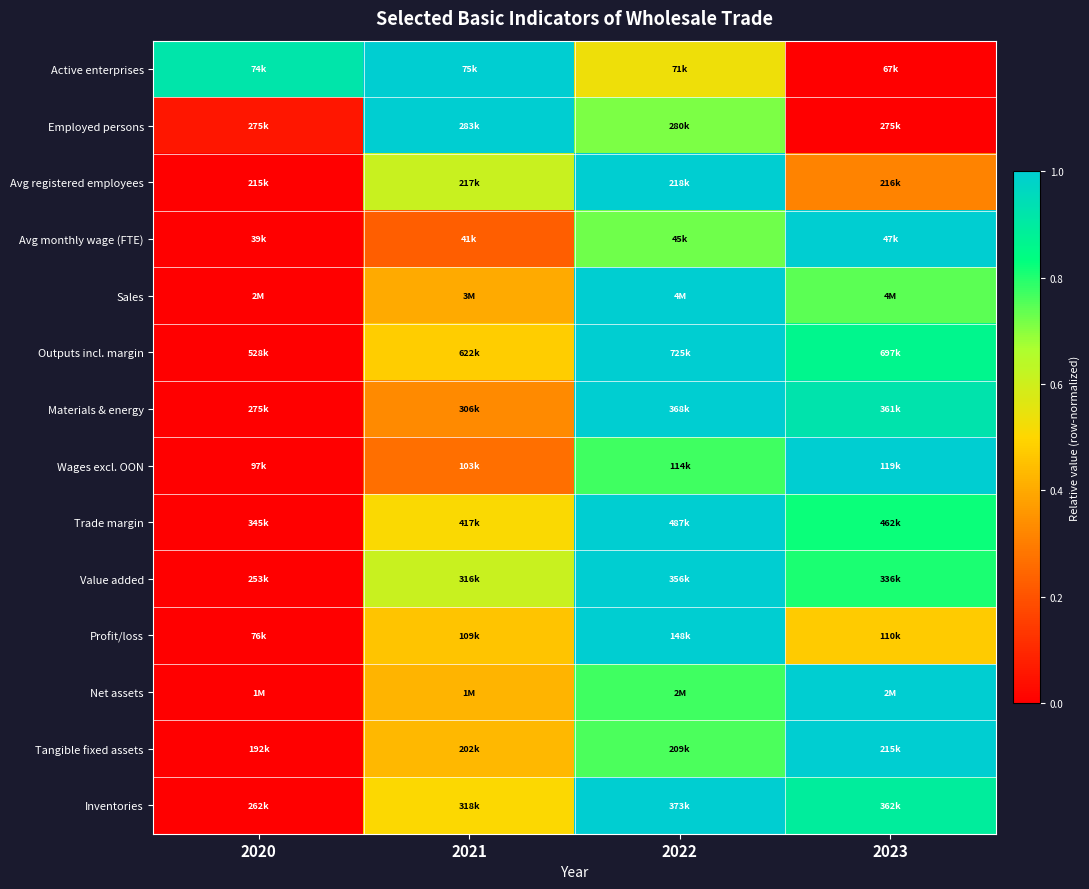

How many data points does each series have?

4